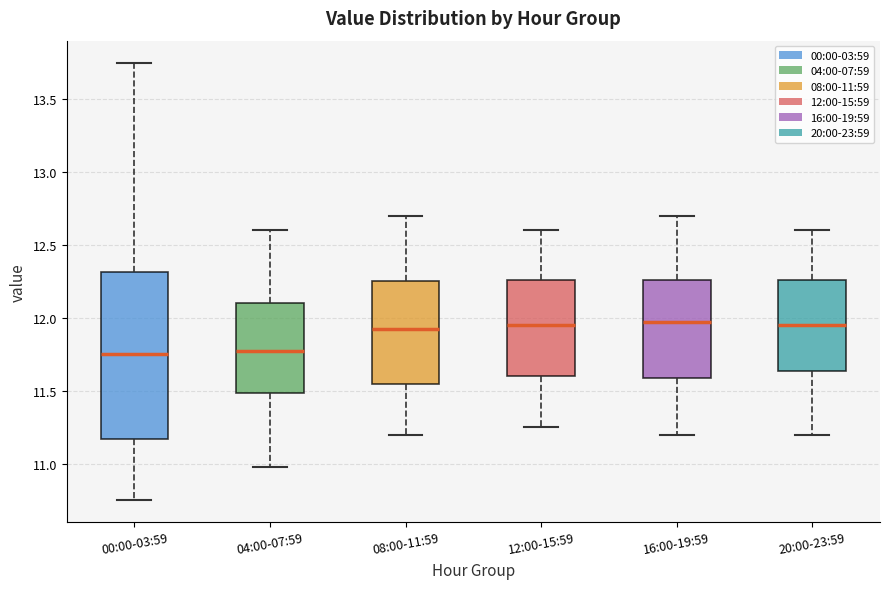

Reading left to right, transcribe this box plot: for each box, give where its median line is, the range the box spans, and where its two whiskers end, as read against the y-axis. The values are not printed on the chart, so give them approximately, as read against the axis.

00:00-03:59: median 11.75, box 11.15 to 12.30, whiskers 10.75 to 13.75
04:00-07:59: median 11.80, box 11.50 to 12.10, whiskers 11.00 to 12.60
08:00-11:59: median 11.95, box 11.55 to 12.25, whiskers 11.20 to 12.70
12:00-15:59: median 11.95, box 11.60 to 12.25, whiskers 11.25 to 12.60
16:00-19:59: median 12.00, box 11.60 to 12.25, whiskers 11.20 to 12.70
20:00-23:59: median 11.95, box 11.65 to 12.25, whiskers 11.20 to 12.60